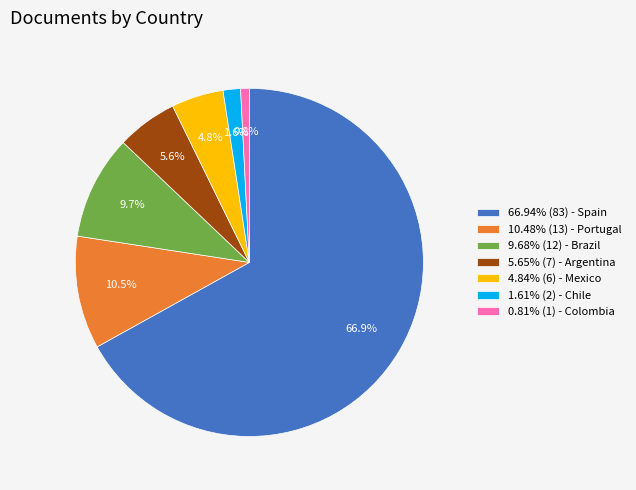

Is there a majority slice in this chart?

Yes